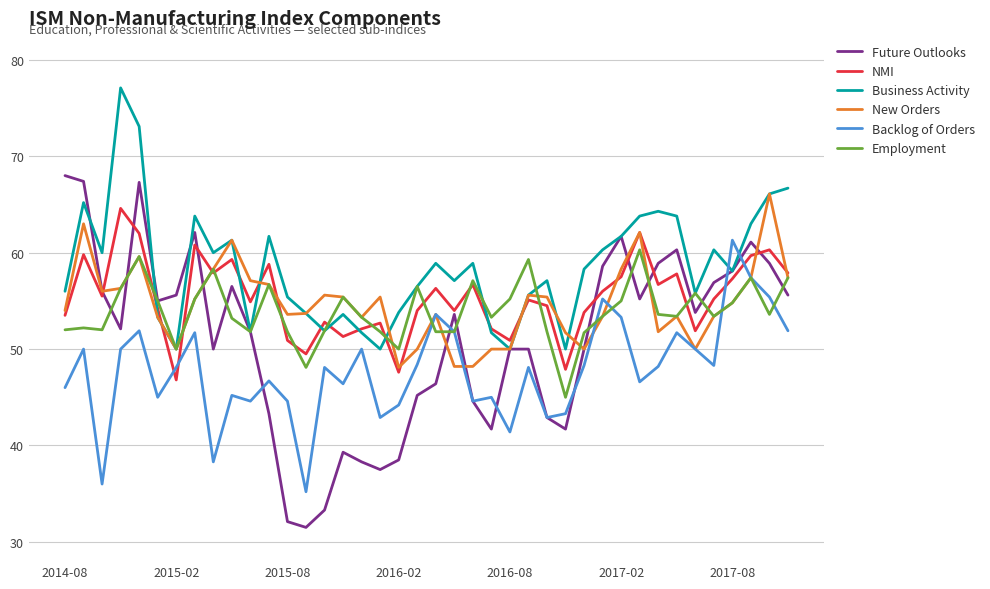

What is the lowest value of the Employment series?

45.0